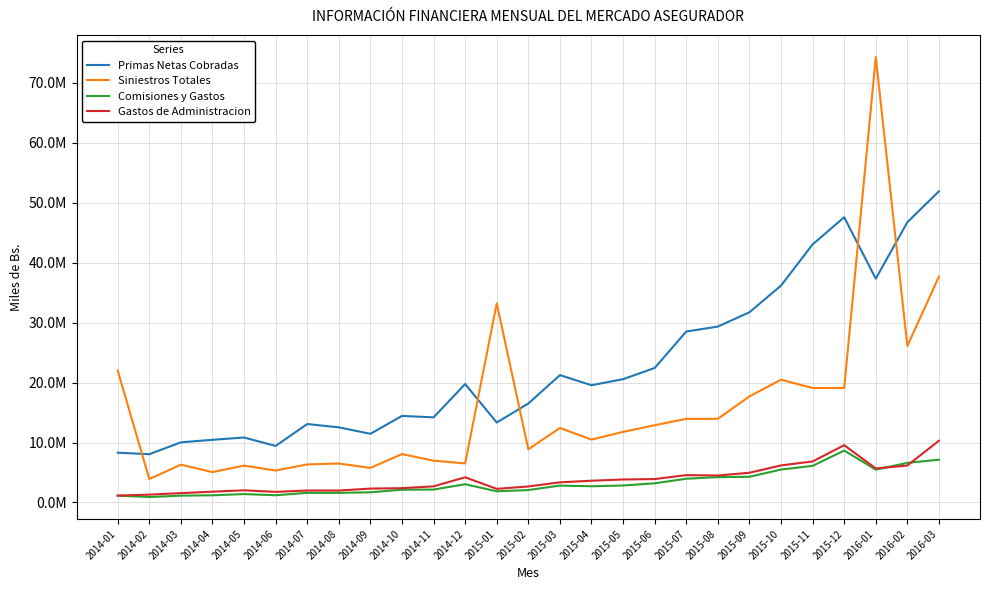

Which series has the largest range (max minus min)?

Siniestros Totales